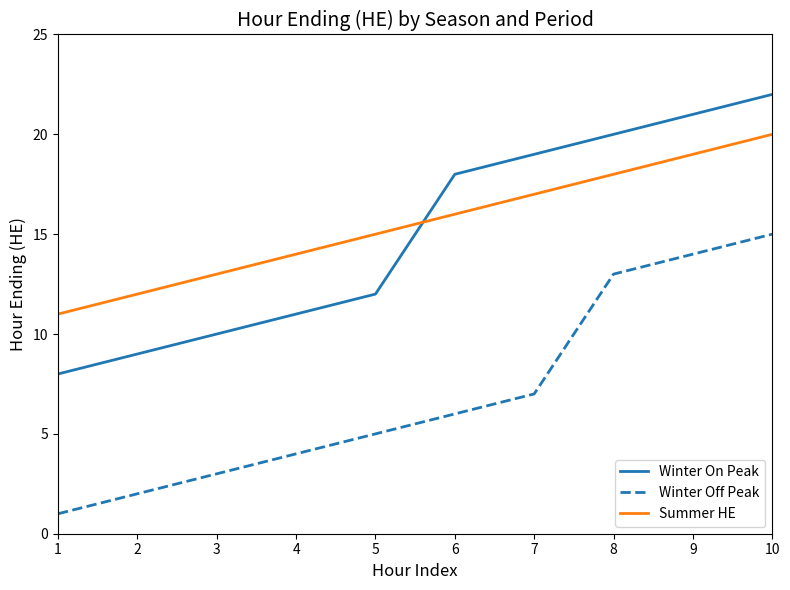

What is the minimum value for Winter Off Peak?

1